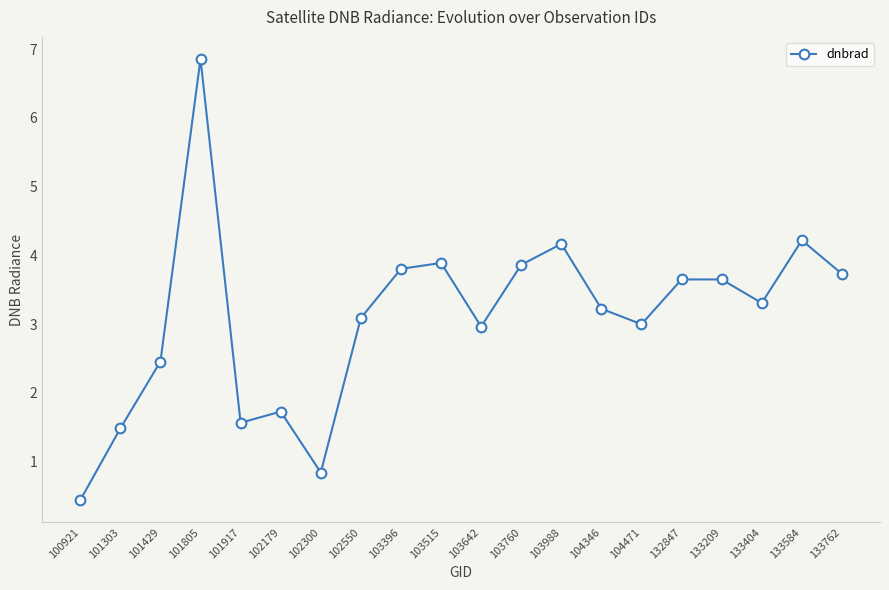

Between 104346 and 100921, which is larger?

104346